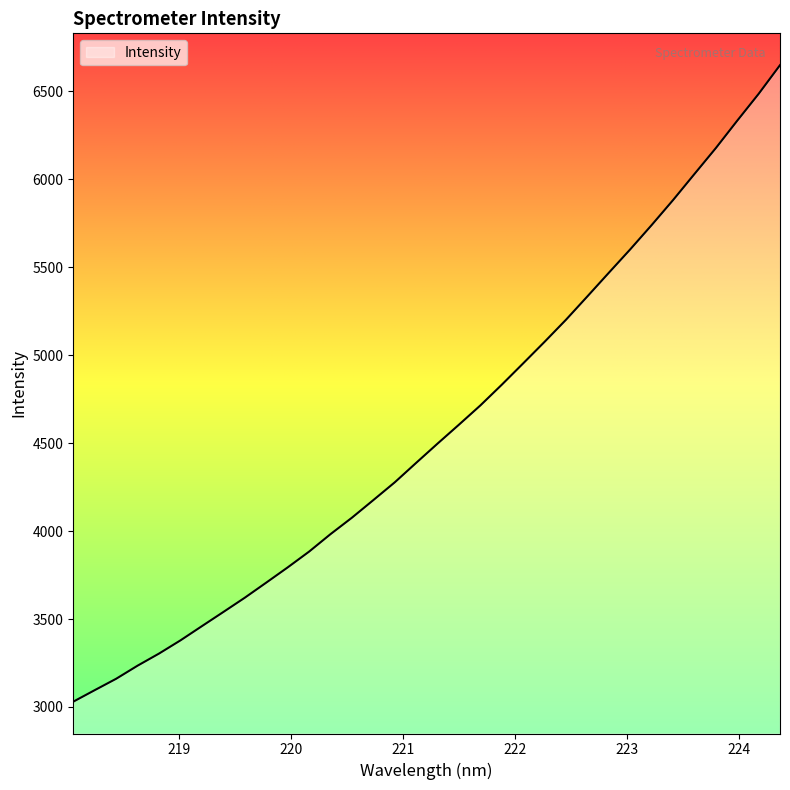

What is the difference between the maximum and minimum values?

3619.1